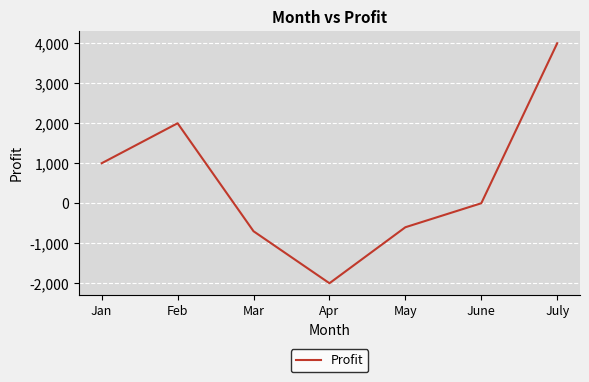

Which has a higher value, May or June?

June